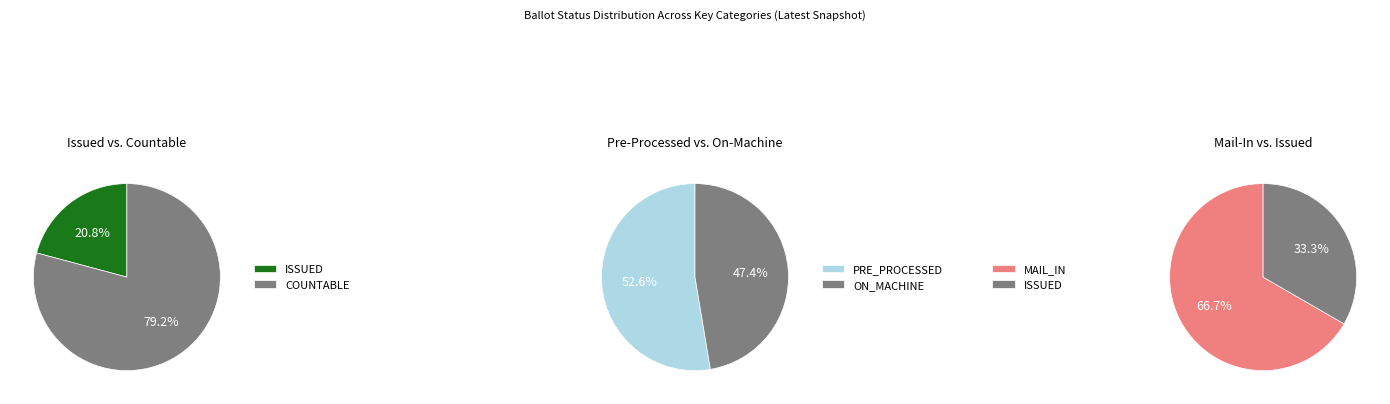

Is the sum of ON_MACHINE and NOT_ISSUED greater than half?

No